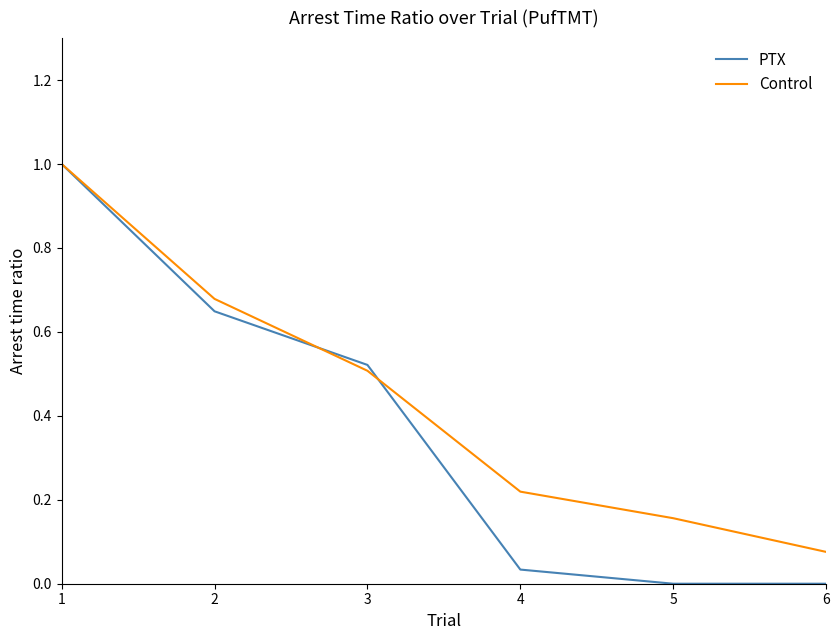

At how many categories does at least one series exceed 0?

6